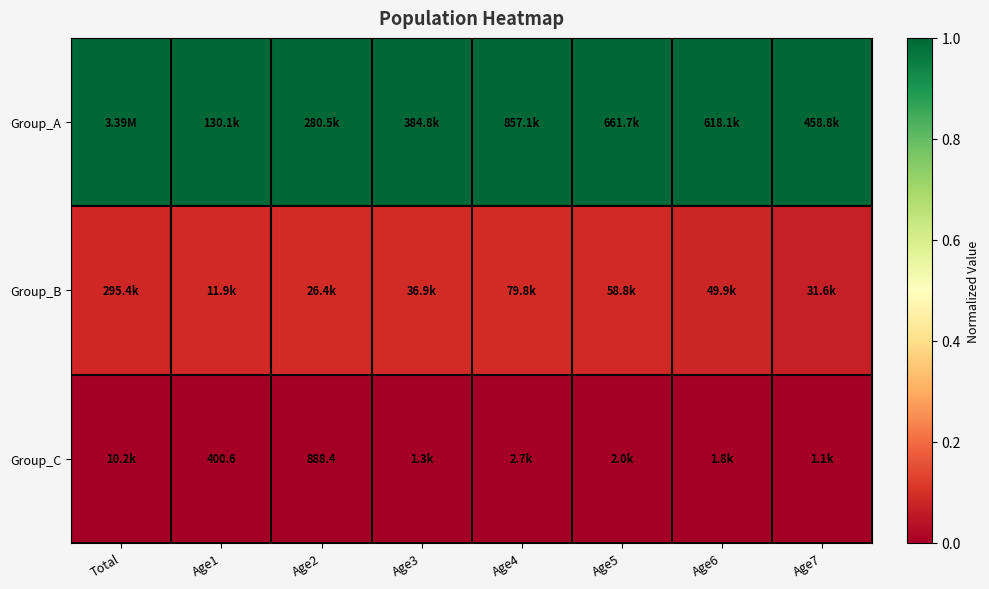

What is the average value of the Group_A series?

1.0